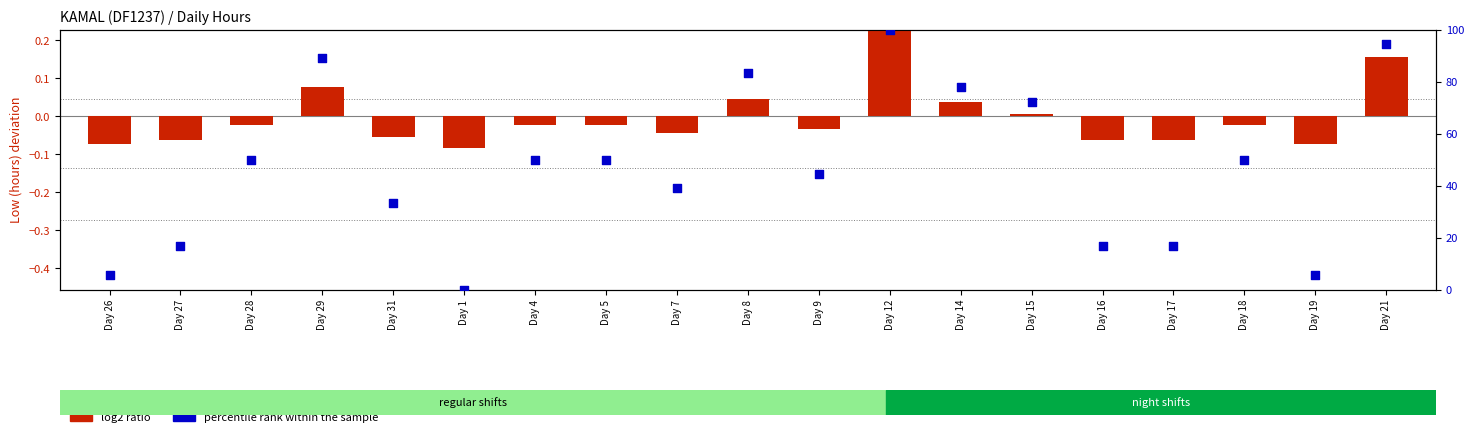

At which category is the sum across all series the highest?

Day 12